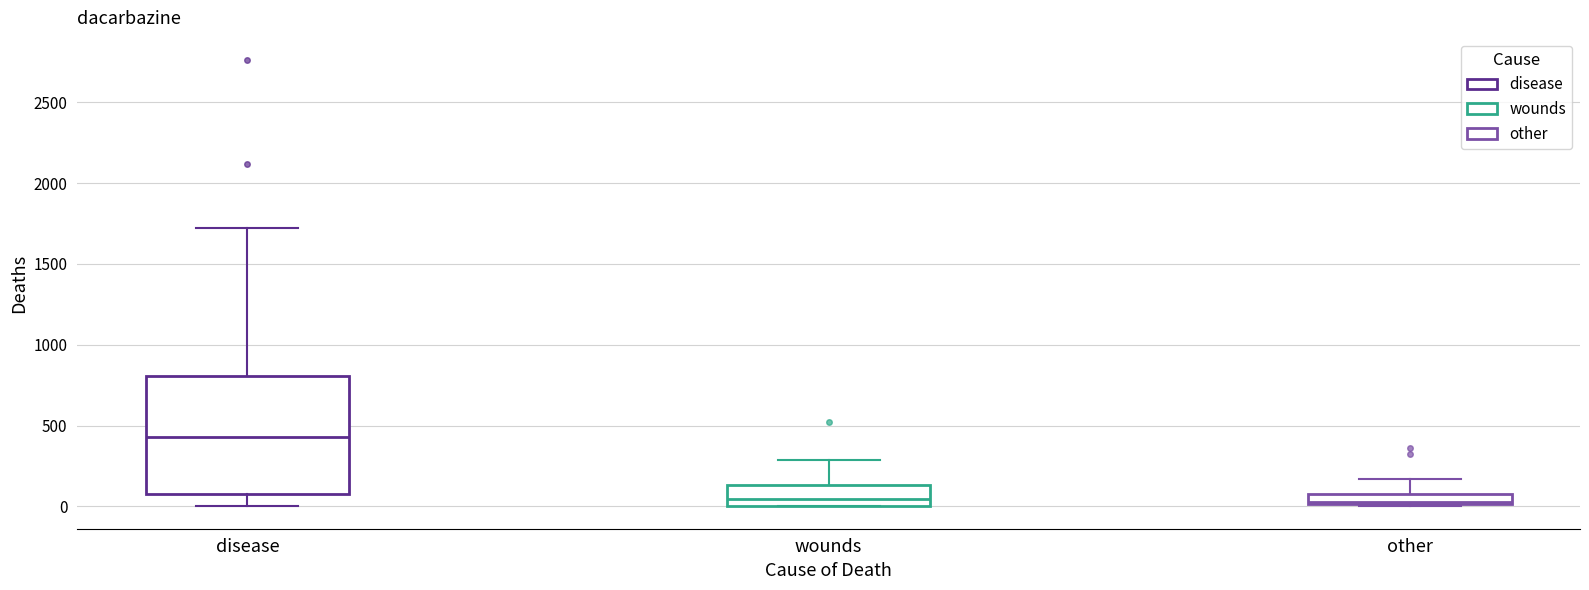

Which box has the highest median line?

disease